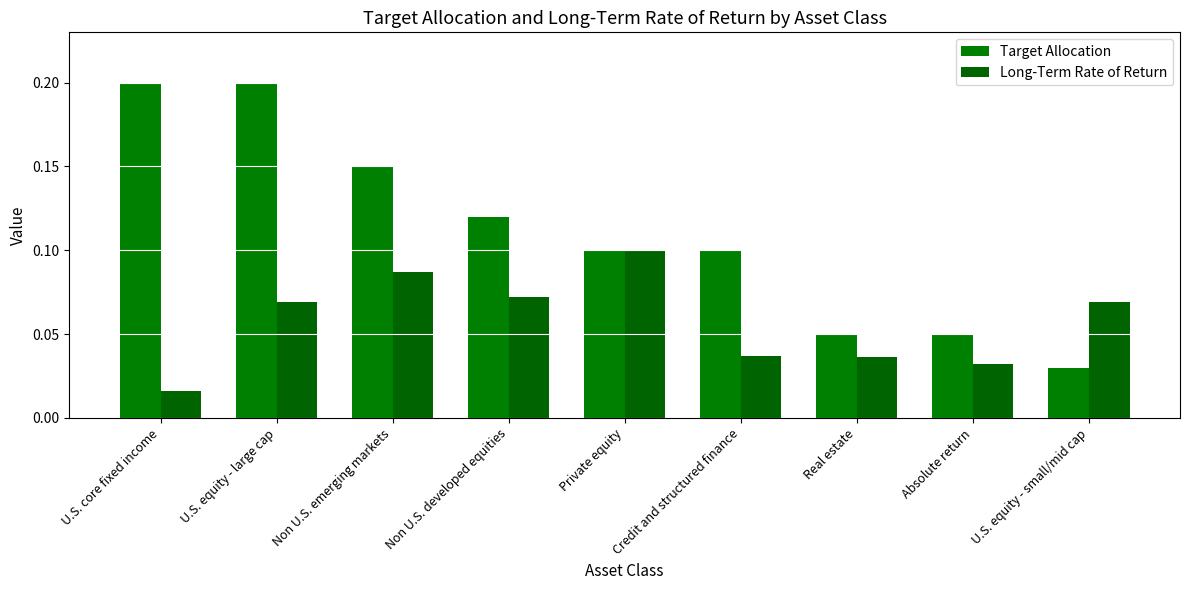

Rank the series by their average value, from highest to lowest.

Target Allocation, Long-Term Rate of Return